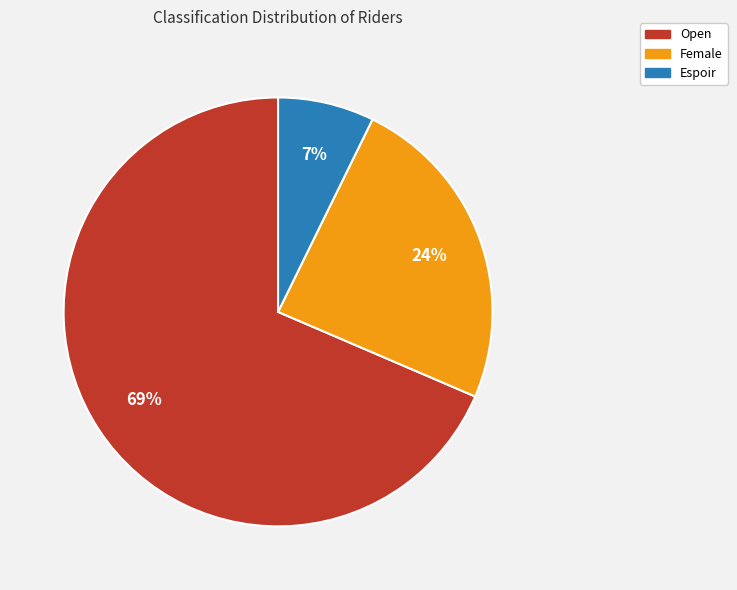

To the nearest percent, what is the difference between the Espoir and Female slice percentages?

17%